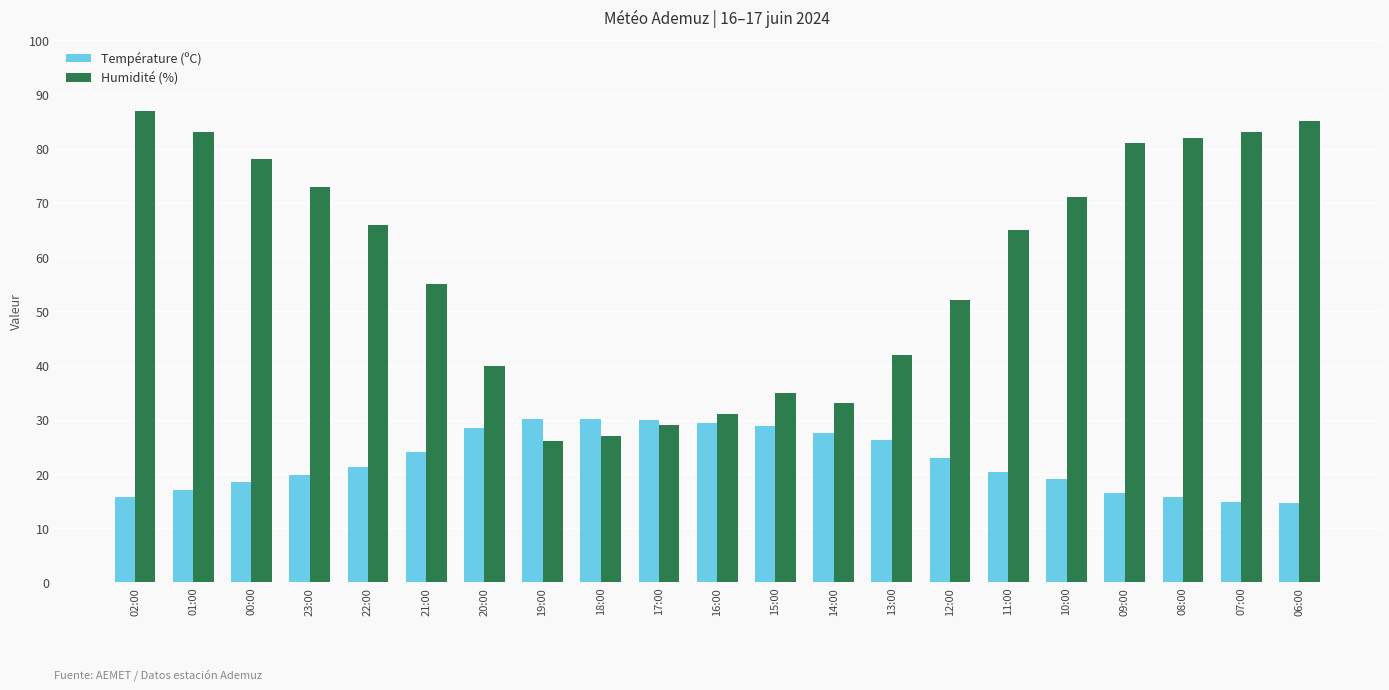

What is the label of the 2nd bar from the left?

01:00